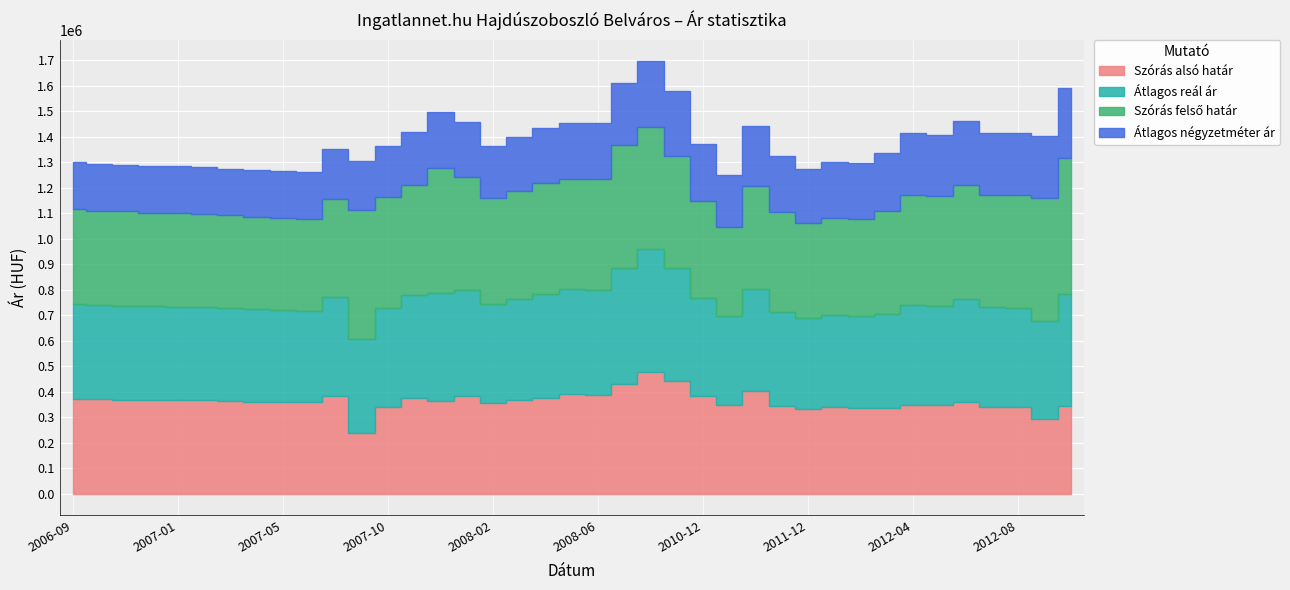

True or false: Átlagos négyzetméter ár and Szórás alsó határ intersect in this chart.

False